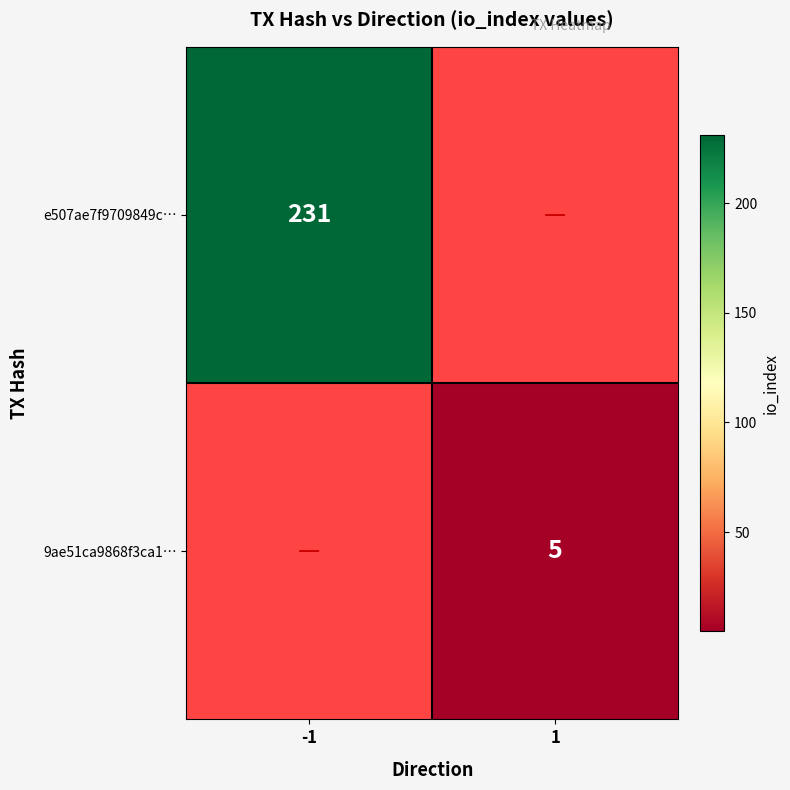

True or false: e507ae7f9709849c… has a value of 98 at -1.

False